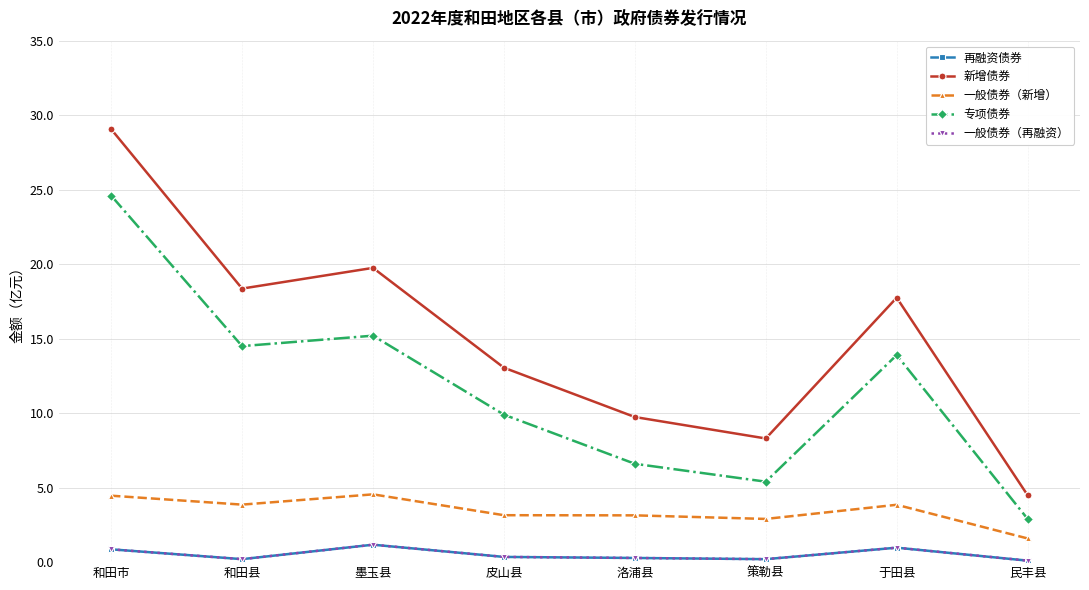

Where is the first local maximum for 再融资债券?

墨玉县